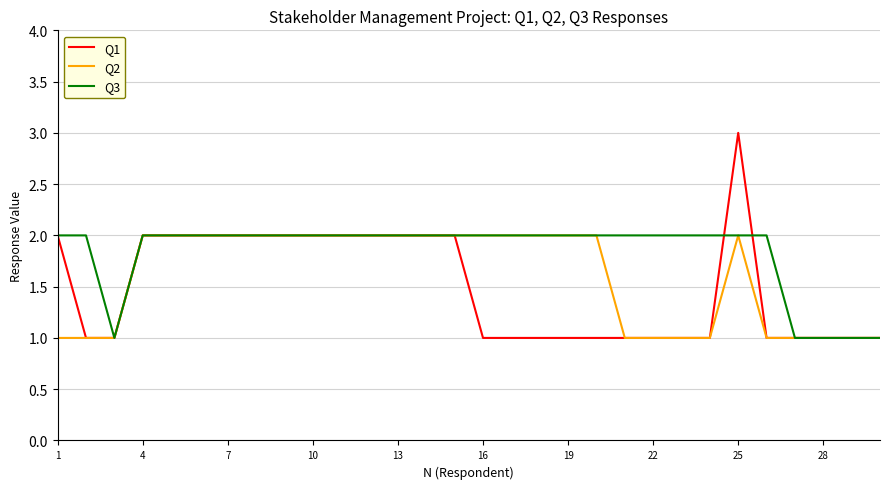

What is the average value of the Q1 series?

2